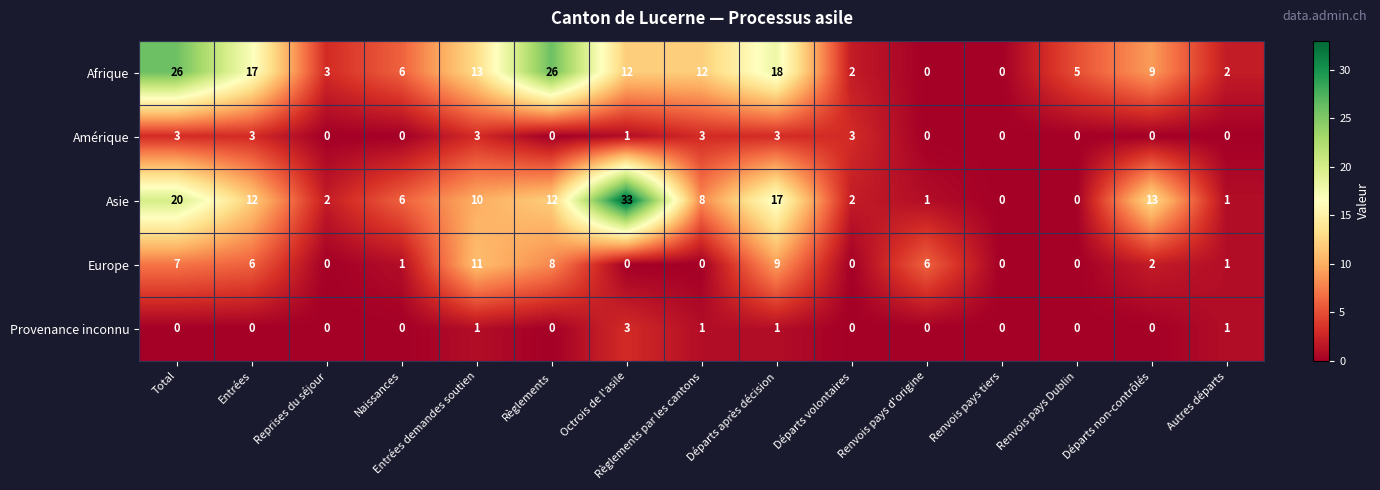

Count the number of data series in this chart.

5